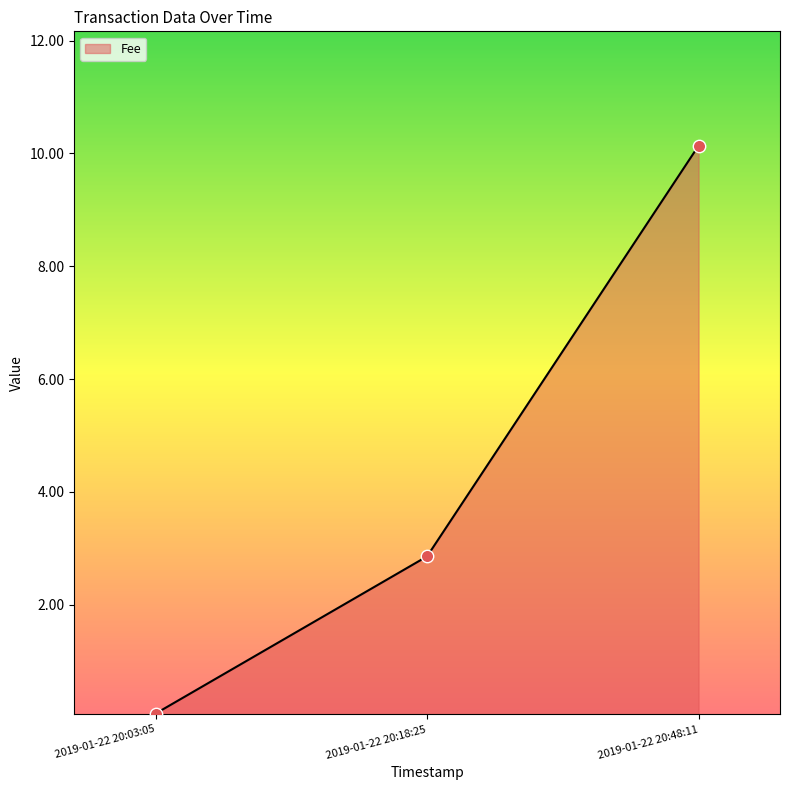

What is the ratio of the value at 2019-01-22 20:48:11 to the value at 2019-01-22 20:18:25?

3.5